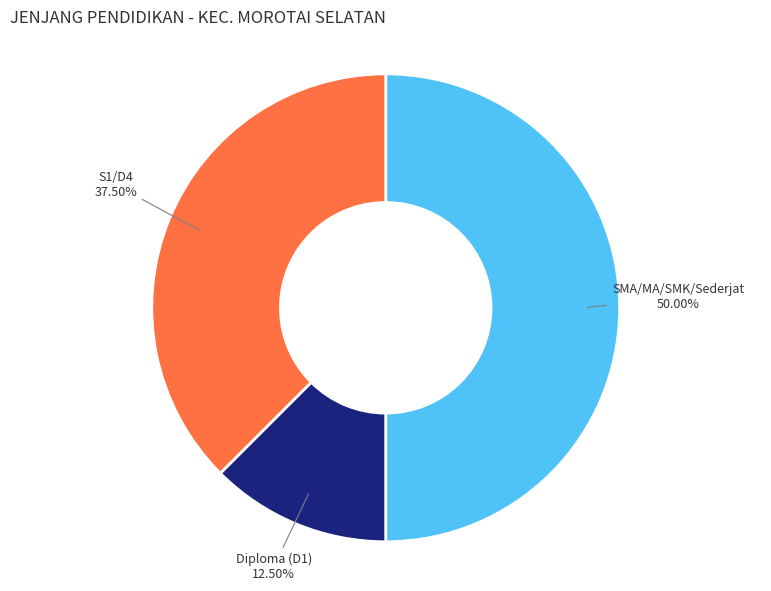

How many segments does this pie chart have?

3